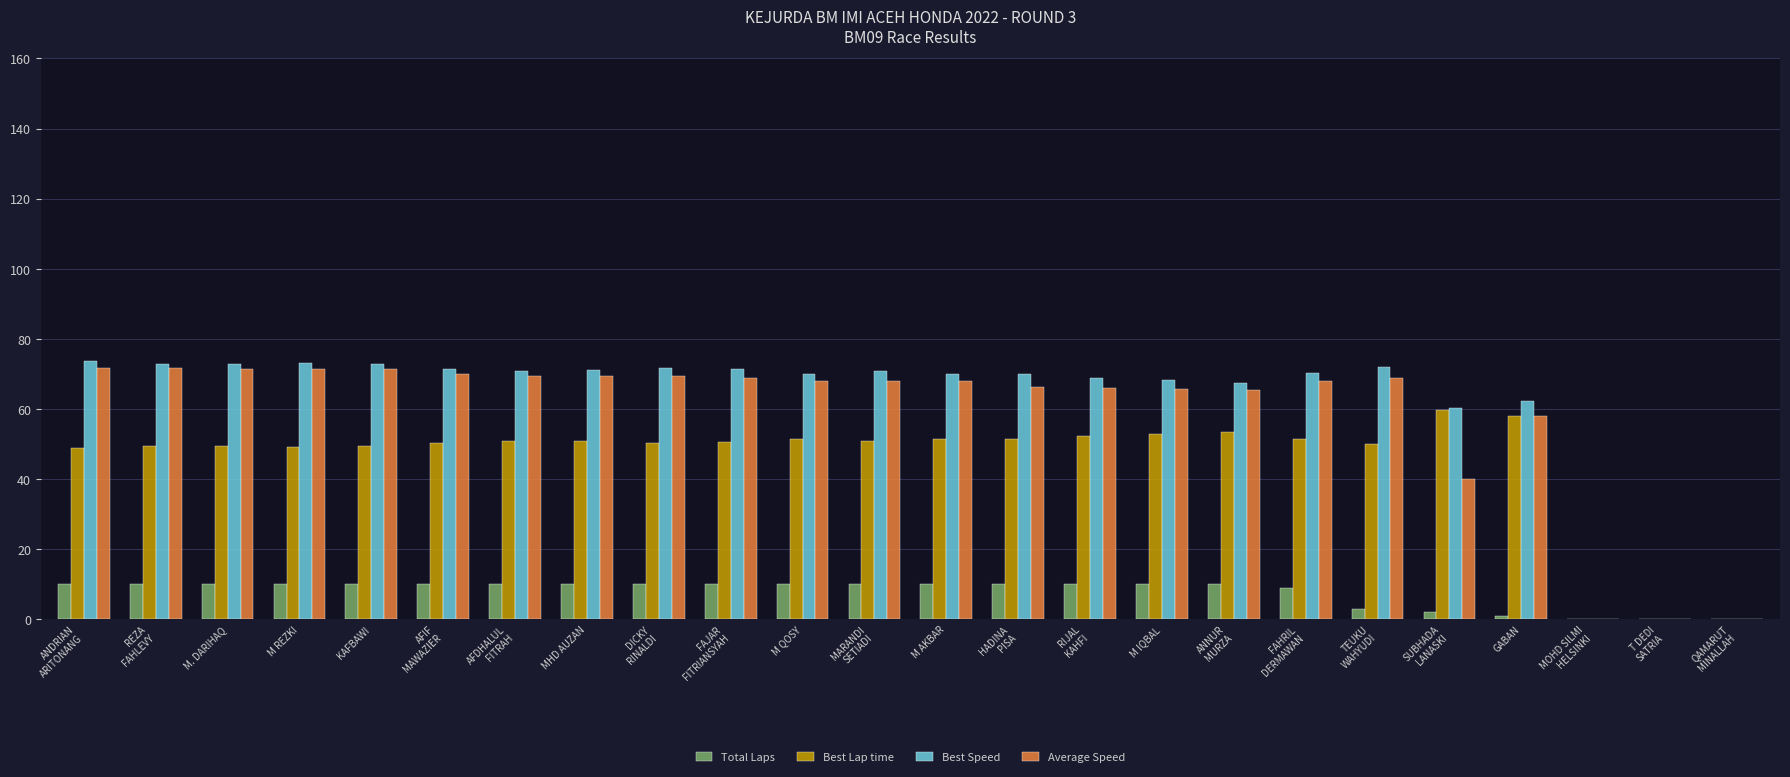

What is the sum of all Total Laps values?

185.0